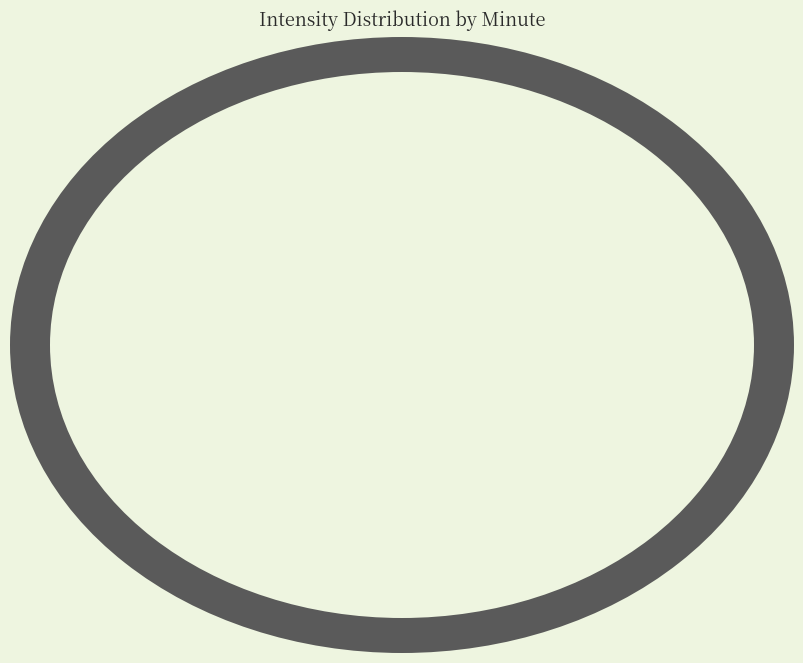

How many slices are in this pie chart?

4